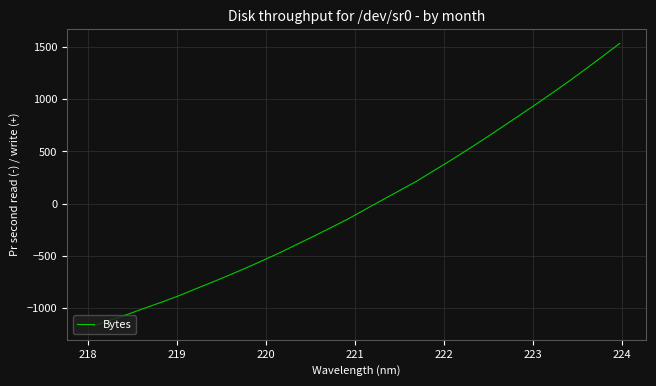

What is the difference between the maximum and minimum values?

2707.4